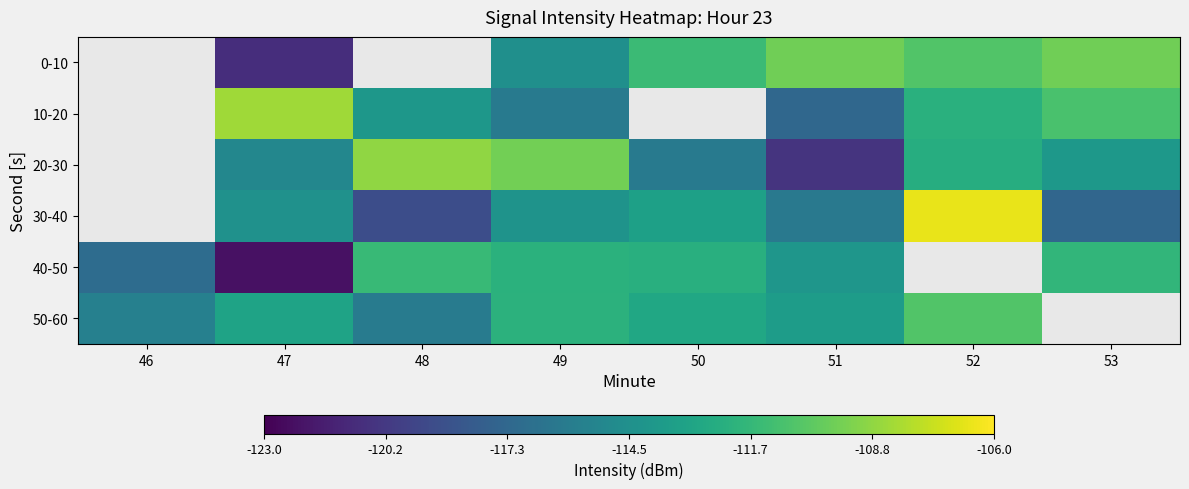

At which category is the sum across all series the highest?

49